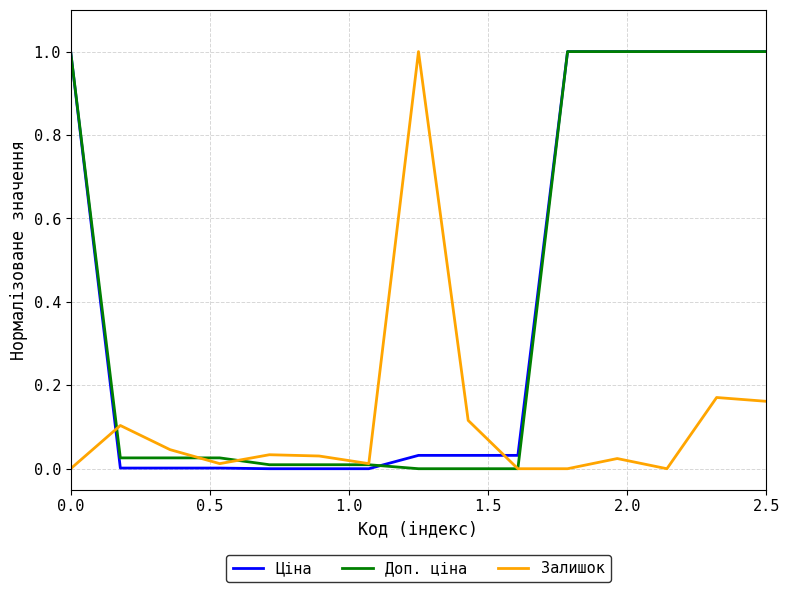

What is the difference between the maximum and minimum values in the Ціна series?

1.0